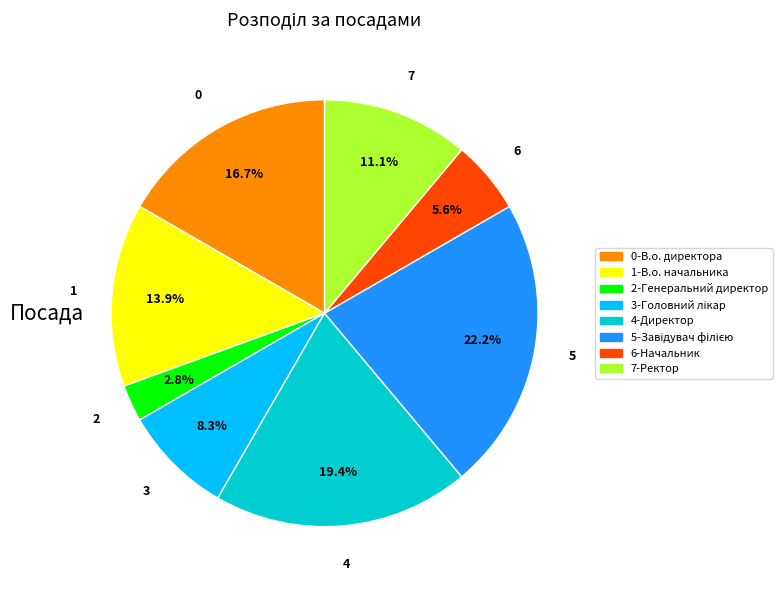

Does any single category account for the majority?

No